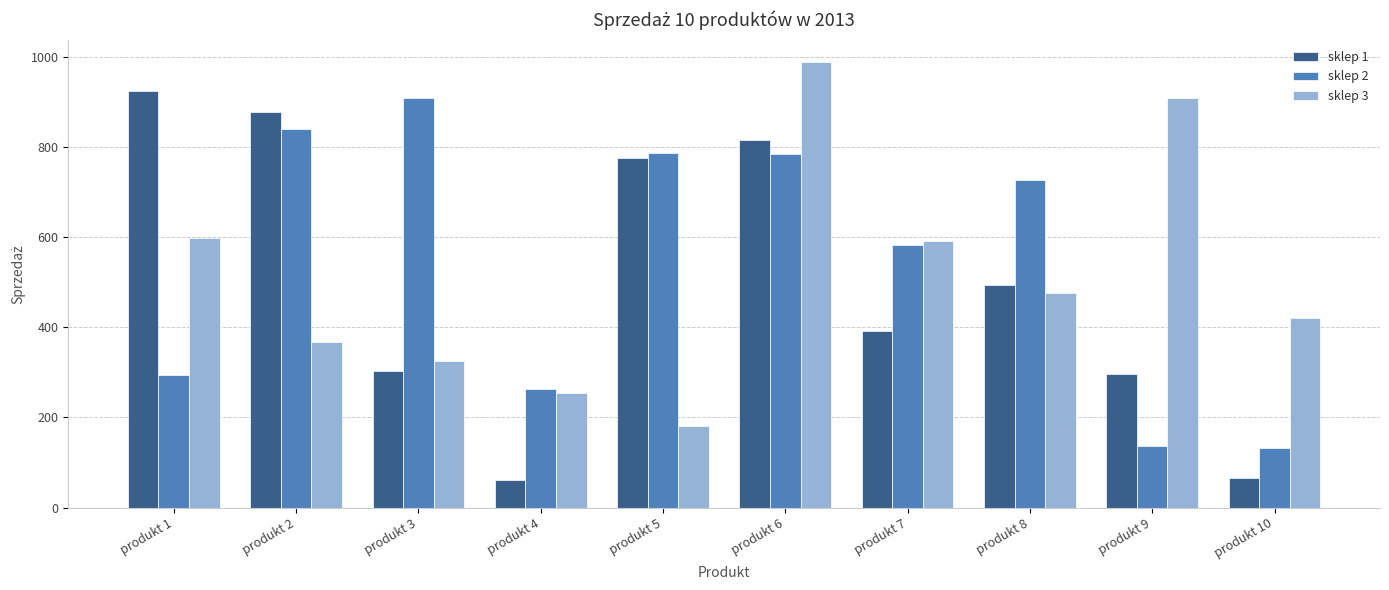

Which series has the largest total across all categories?

sklep 2